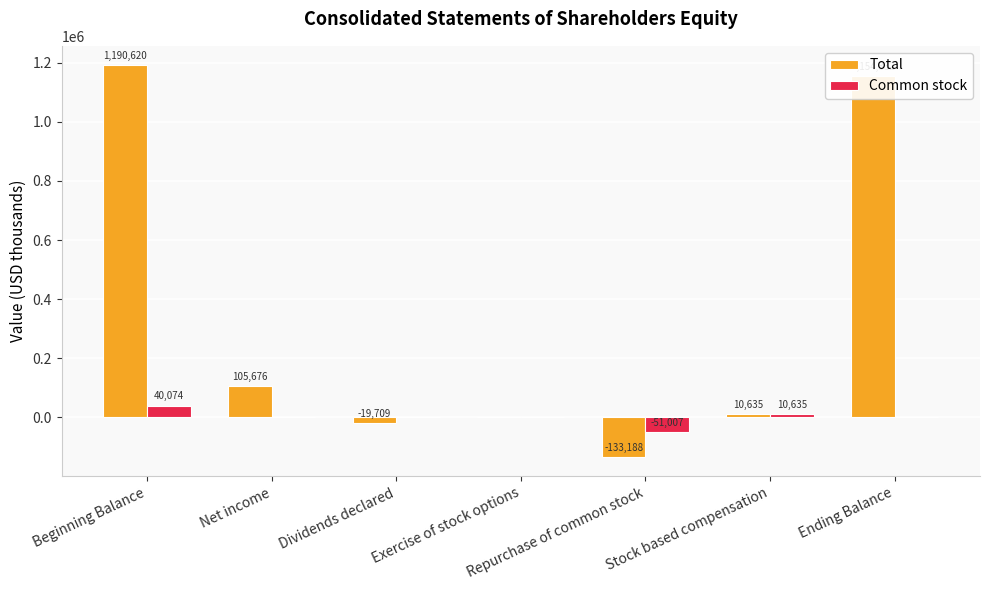

Which series has the largest total across all categories?

Total